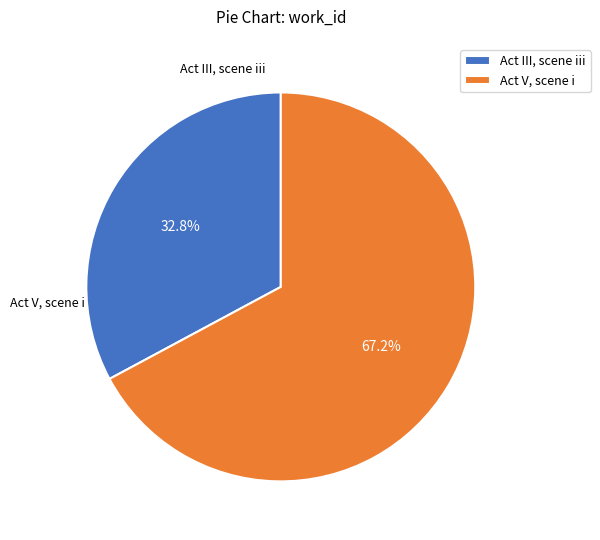

Is there a majority slice in this chart?

Yes